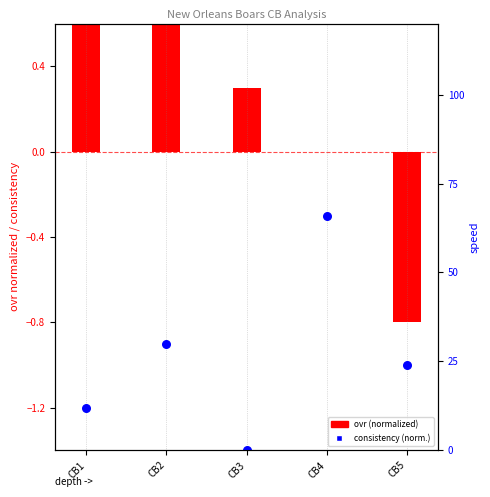

At which category is the sum across all series the highest?

CB2